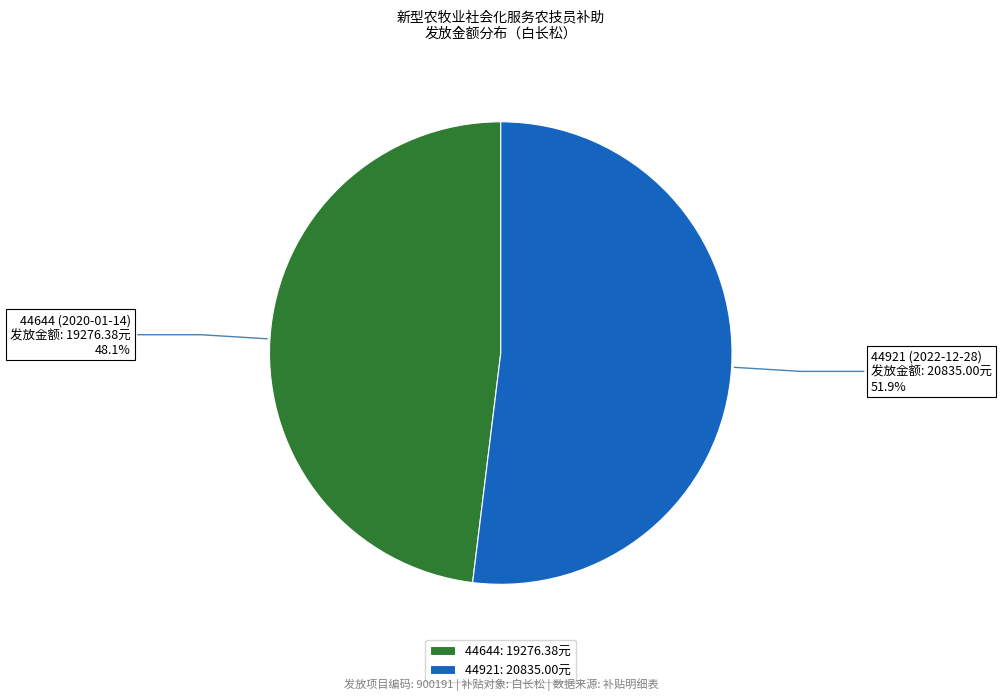

Between 44644: 19276.38元 and 44921: 20835.00元, which is larger?

44921: 20835.00元